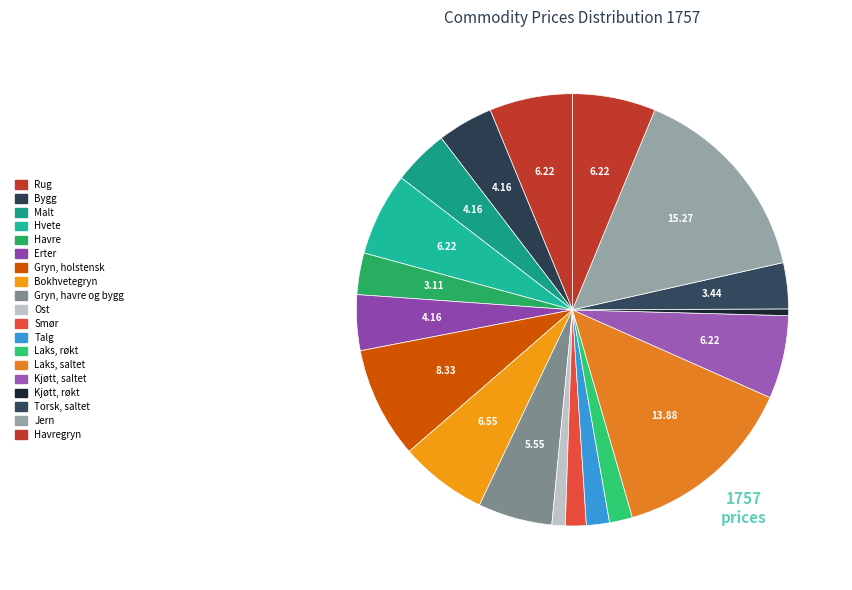

How many segments does this pie chart have?

19